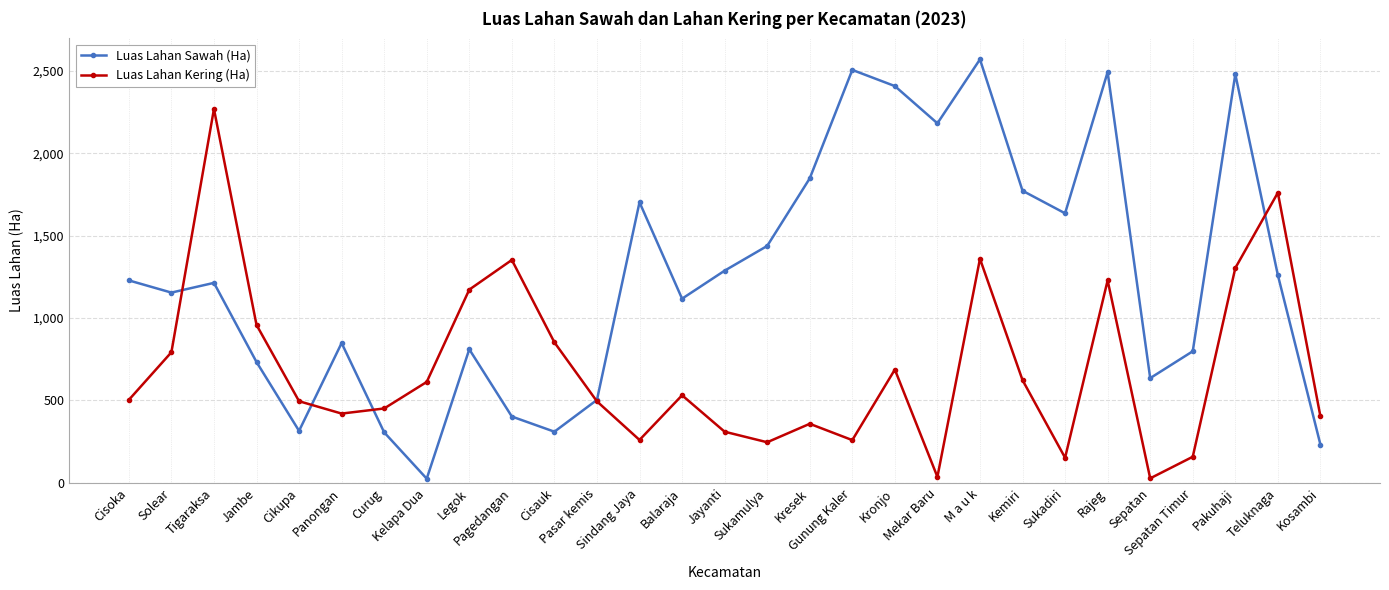

List the series in order of their overall mean, highest first.

Luas Lahan Sawah (Ha), Luas Lahan Kering (Ha)